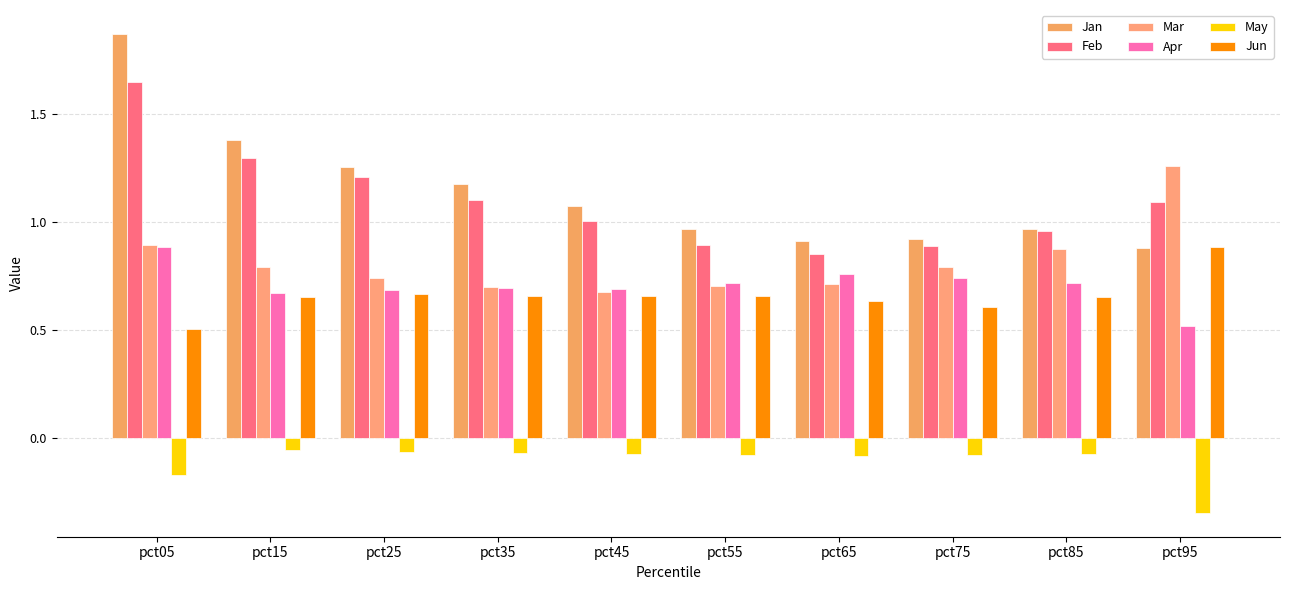

Which series has the largest total across all categories?

Jan